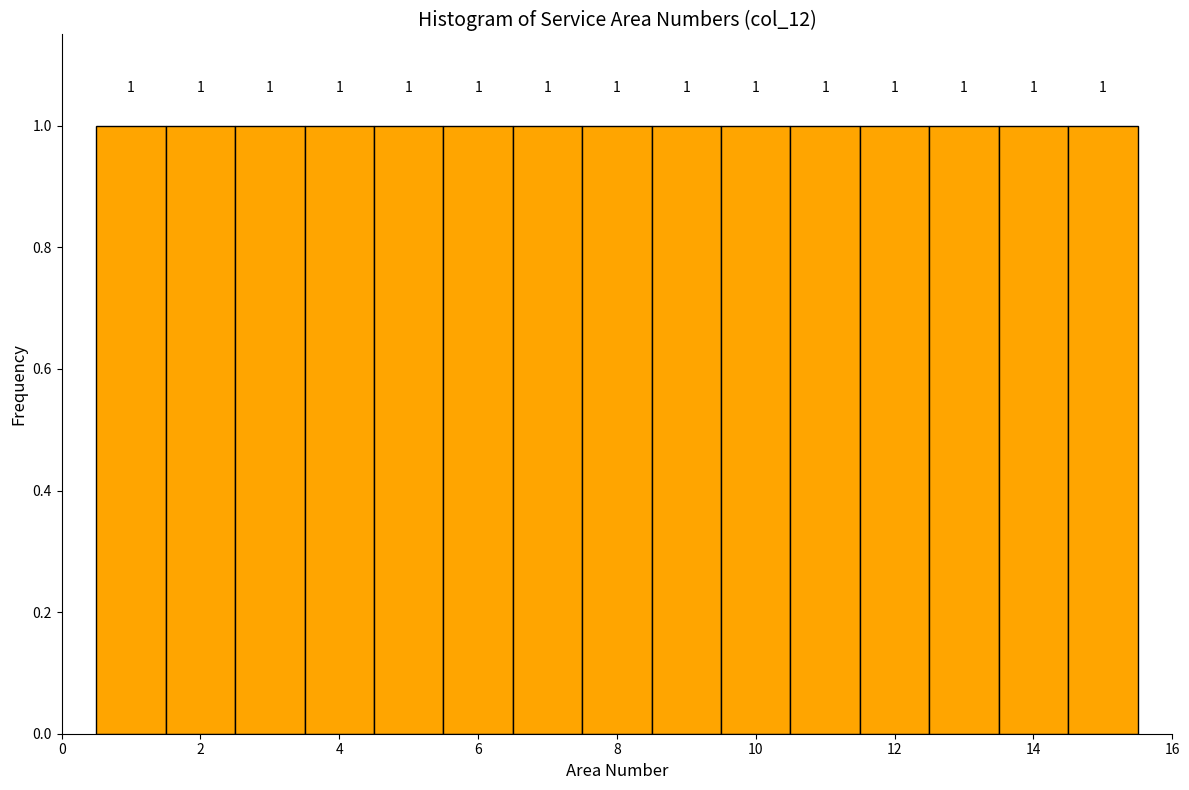

Reading left to right, list every bar in this chart as the range it spans on the x-axis followed by its height. The bar edges are not printed on the chart, so give them approximately, as read against the axis.

0.5 to 1.5: 1
1.5 to 2.5: 1
2.5 to 3.5: 1
3.5 to 4.5: 1
4.5 to 5.5: 1
5.5 to 6.5: 1
6.5 to 7.5: 1
7.5 to 8.5: 1
8.5 to 9.5: 1
9.5 to 10.5: 1
10.5 to 11.5: 1
11.5 to 12.5: 1
12.5 to 13.5: 1
13.5 to 14.5: 1
14.5 to 15.5: 1